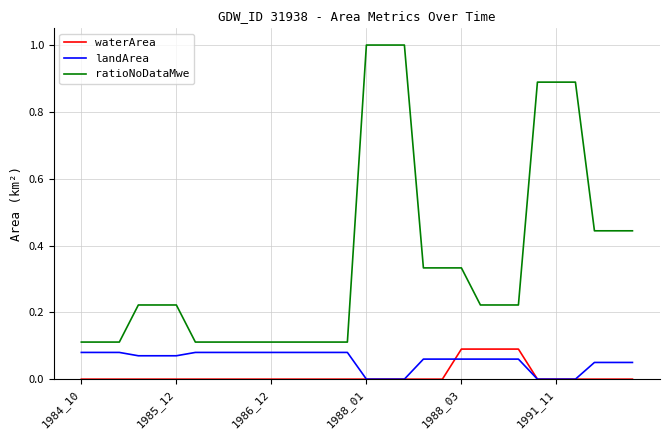

Which series has the largest total across all categories?

ratioNoDataMwe